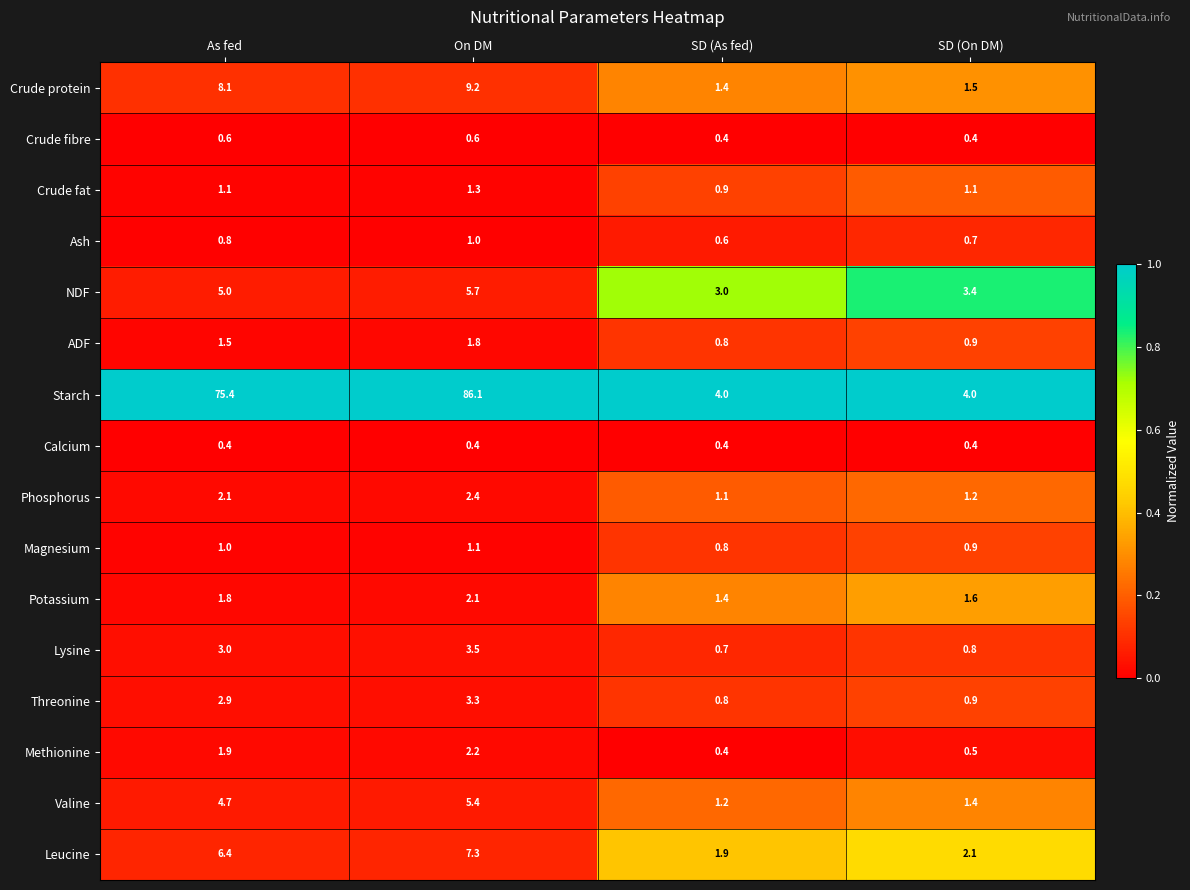

What is the sum of the Lysine values at As fed and SD (On DM)?

3.8